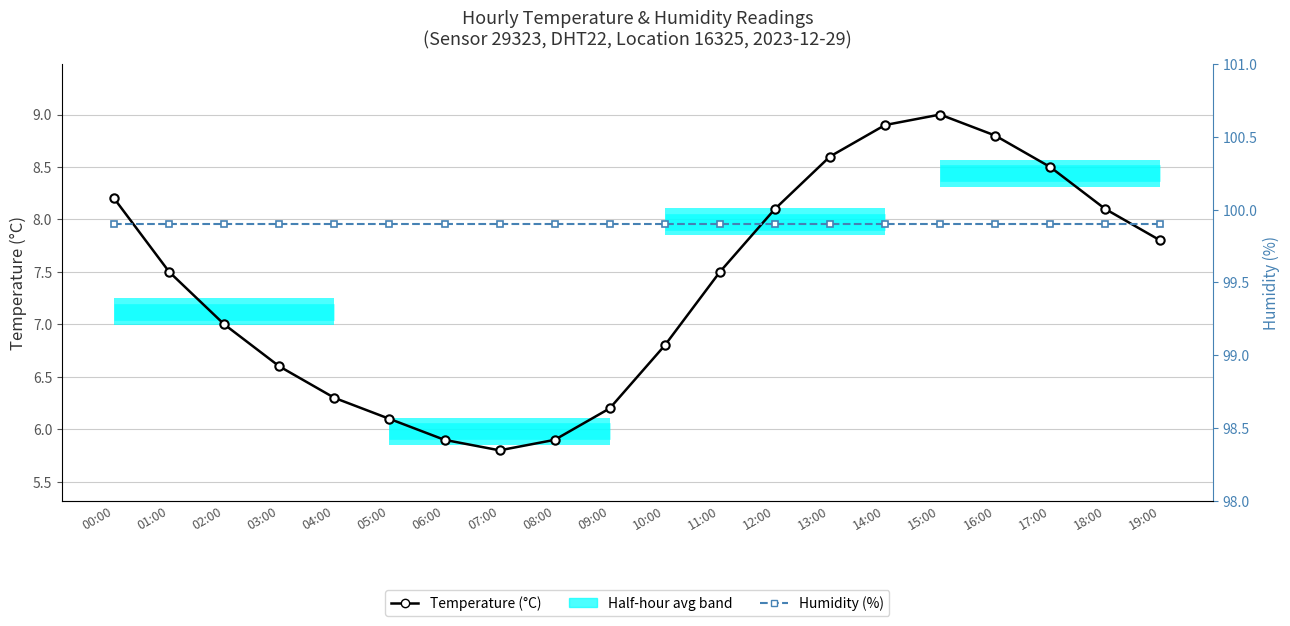

The Temperature (°C) series shows 14.6 at 00:00. True or false?

False